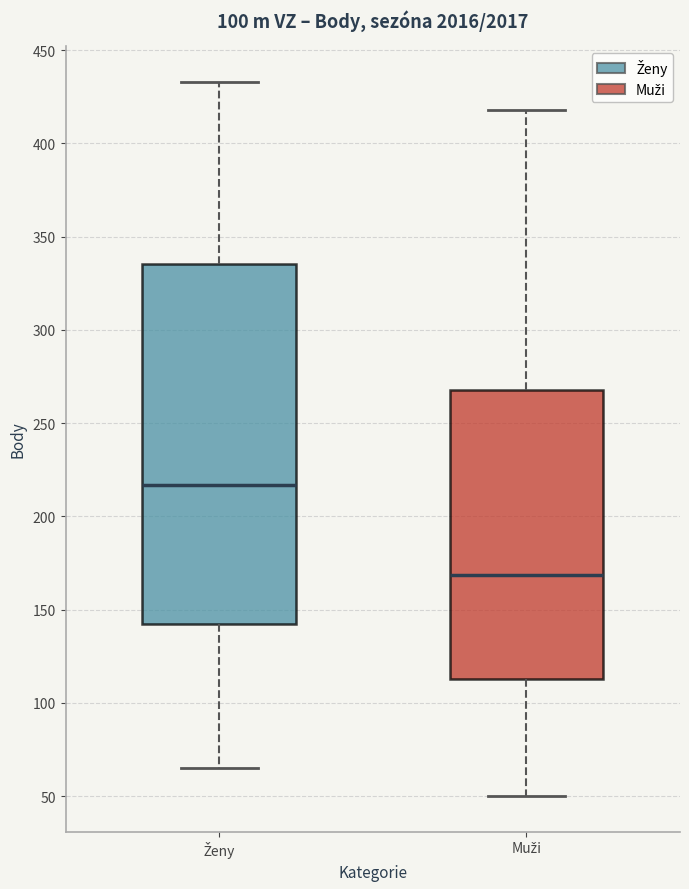

Where does the median line of the box for Muži sit on the y-axis? The values are not printed on the chart, so give them approximately, as read against the axis.

170